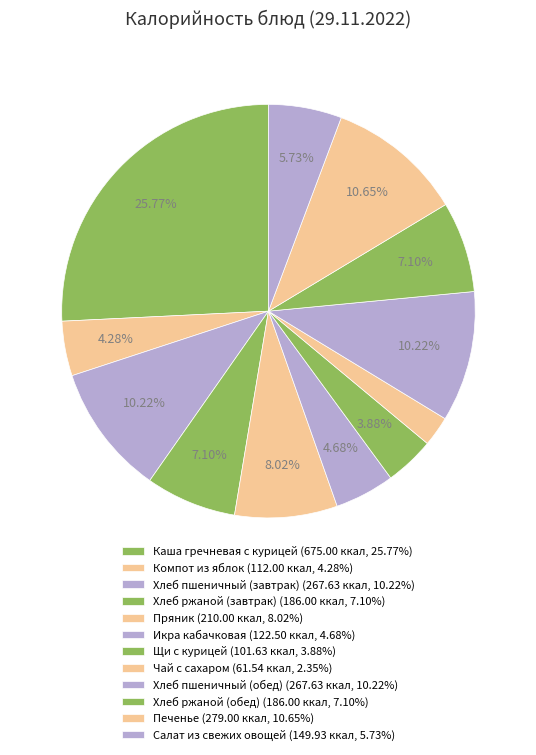

To the nearest percent, what percentage of the pie is Компот из яблок?

4%